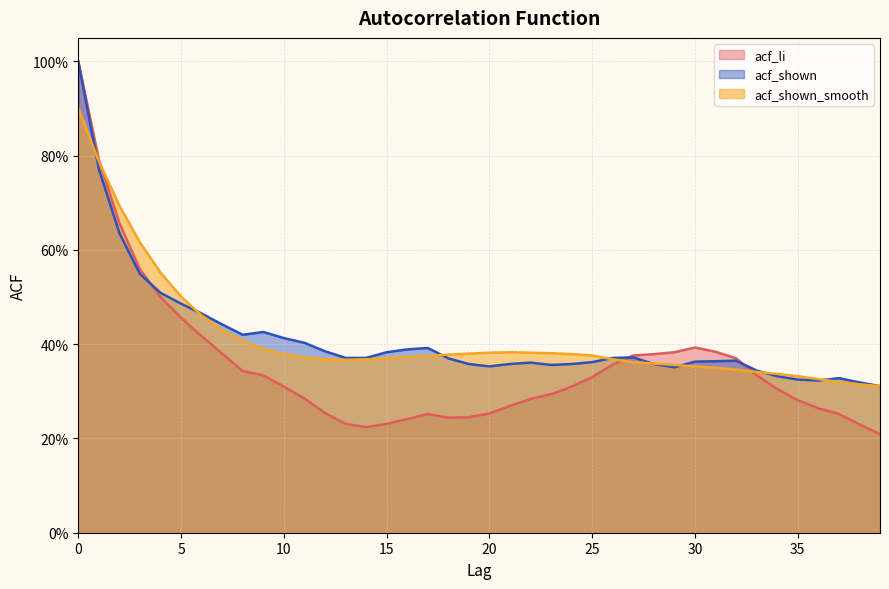

How many interior local valleys does the acf_shown_smooth series have?

1